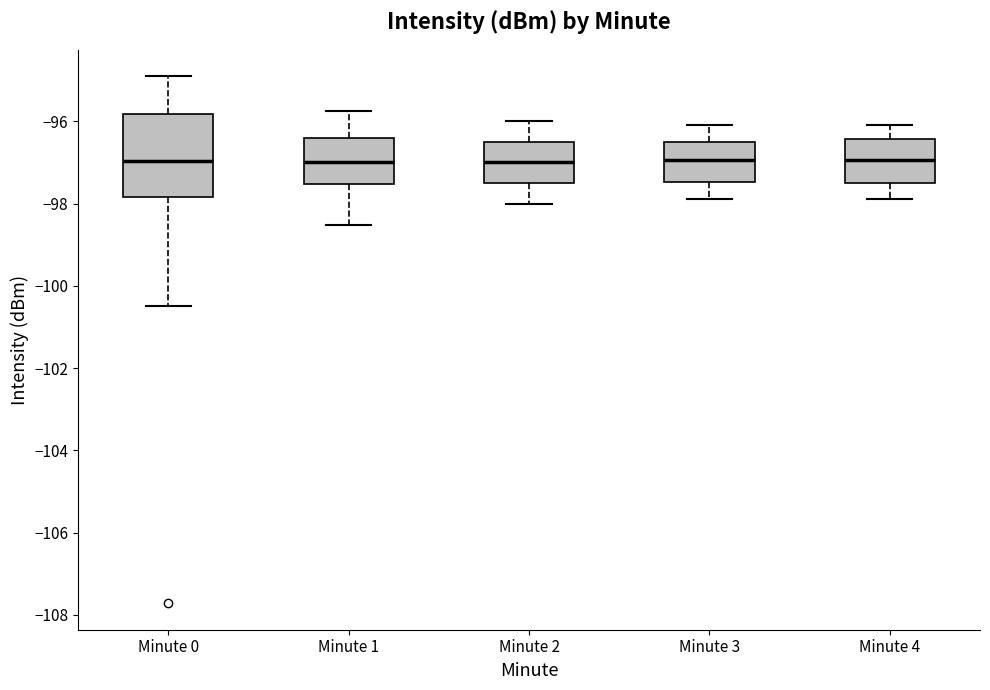

Where does the upper whisker of the box for Minute 1 end on the y-axis? The values are not printed on the chart, so give them approximately, as read against the axis.

-95.8